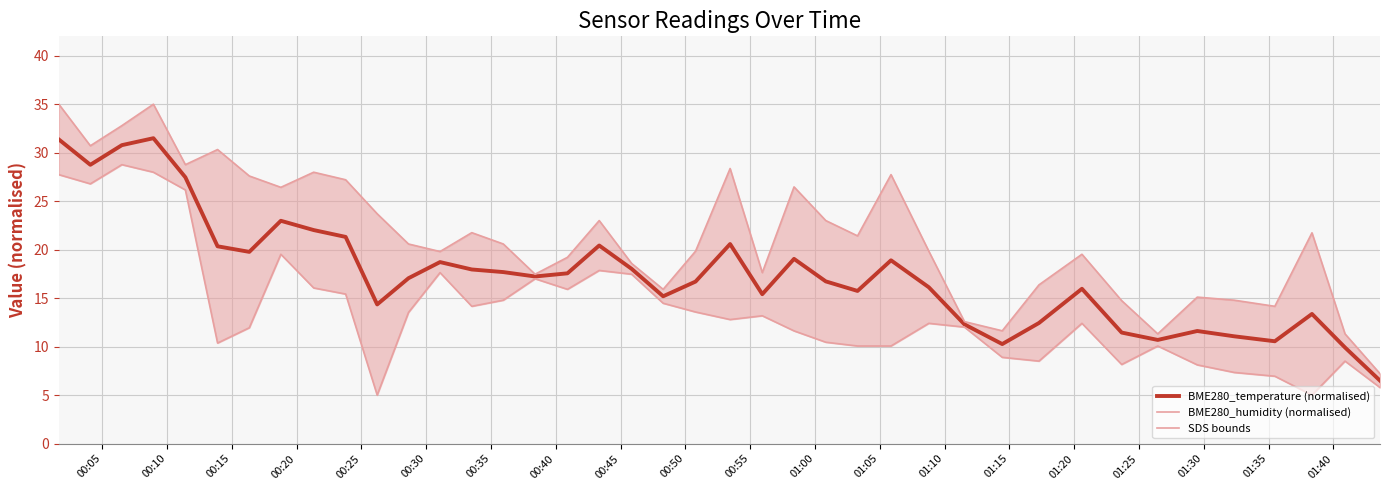

Rank the series by their average value, from lowest to highest.

SDS bounds, BME280_temperature (normalised), BME280_humidity (normalised)